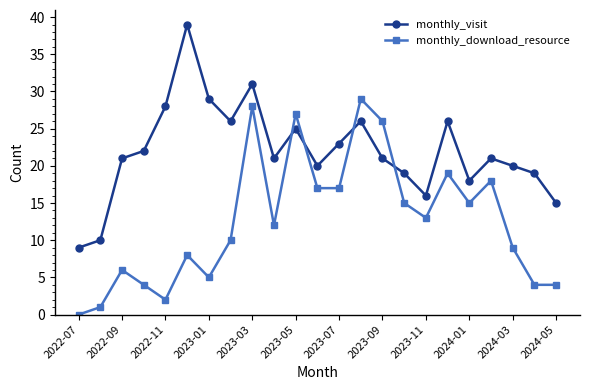

What is the minimum value for monthly_visit?

9